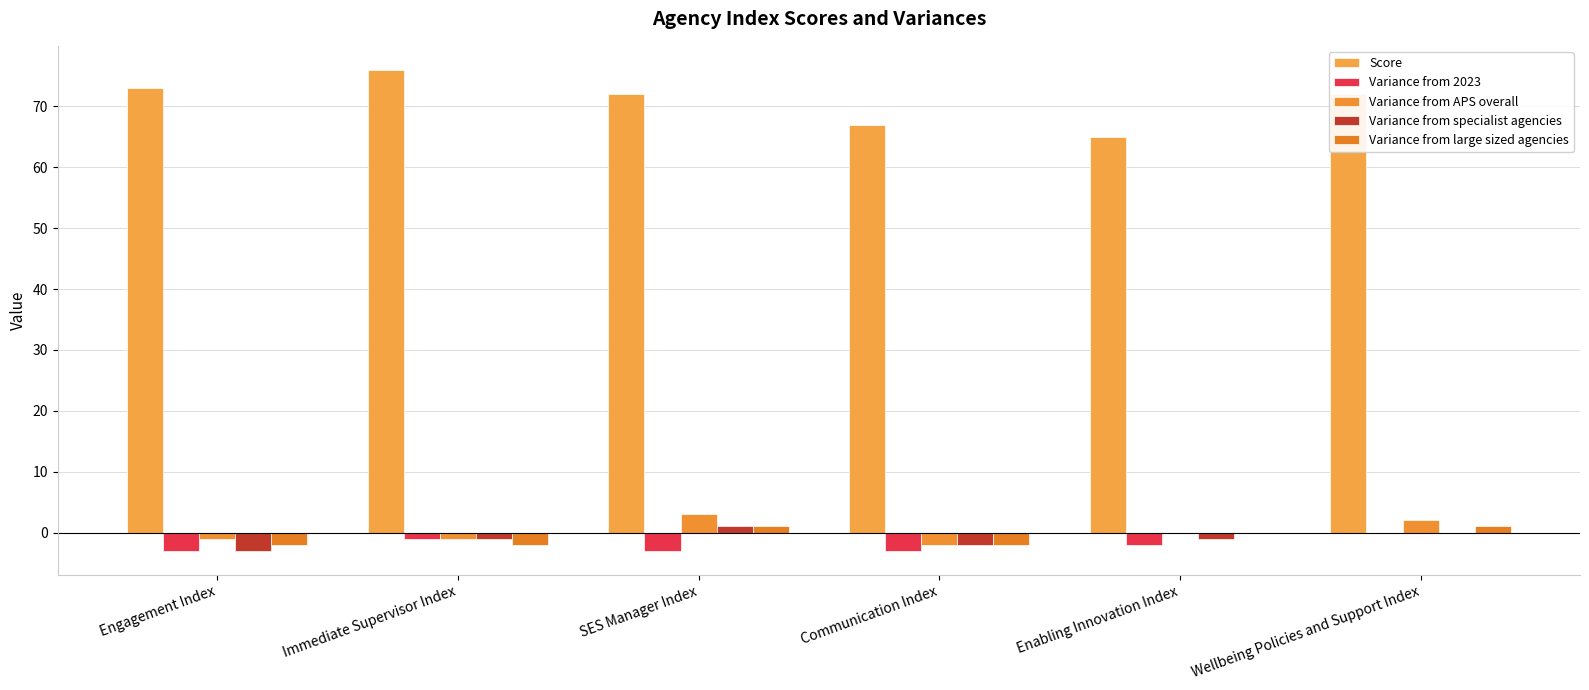

Is it true that Variance from 2023 equals -1 at SES Manager Index?

False